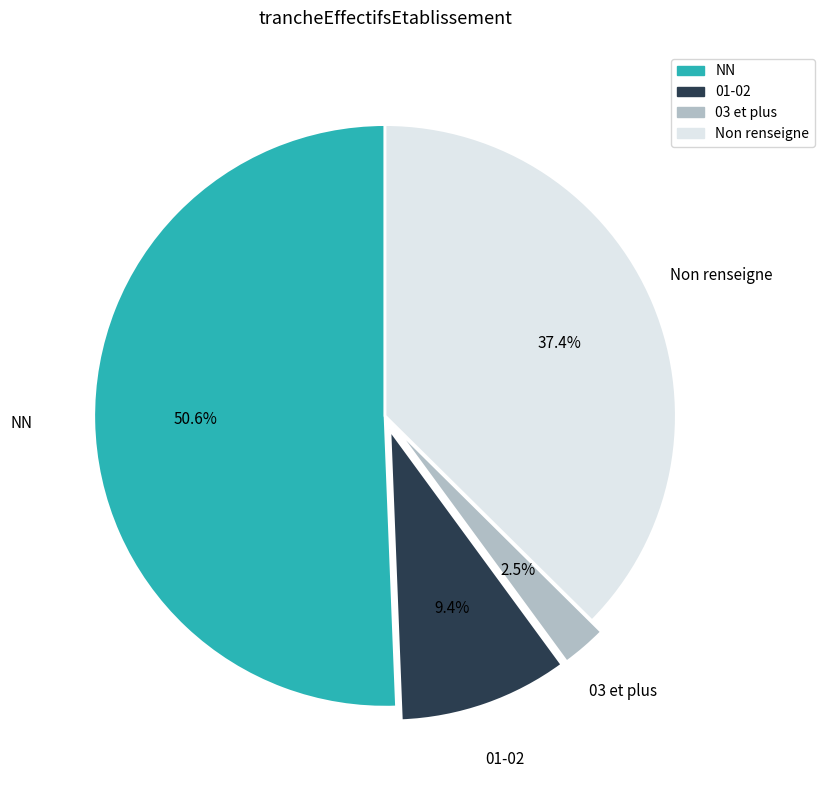

Does any single category account for the majority?

Yes